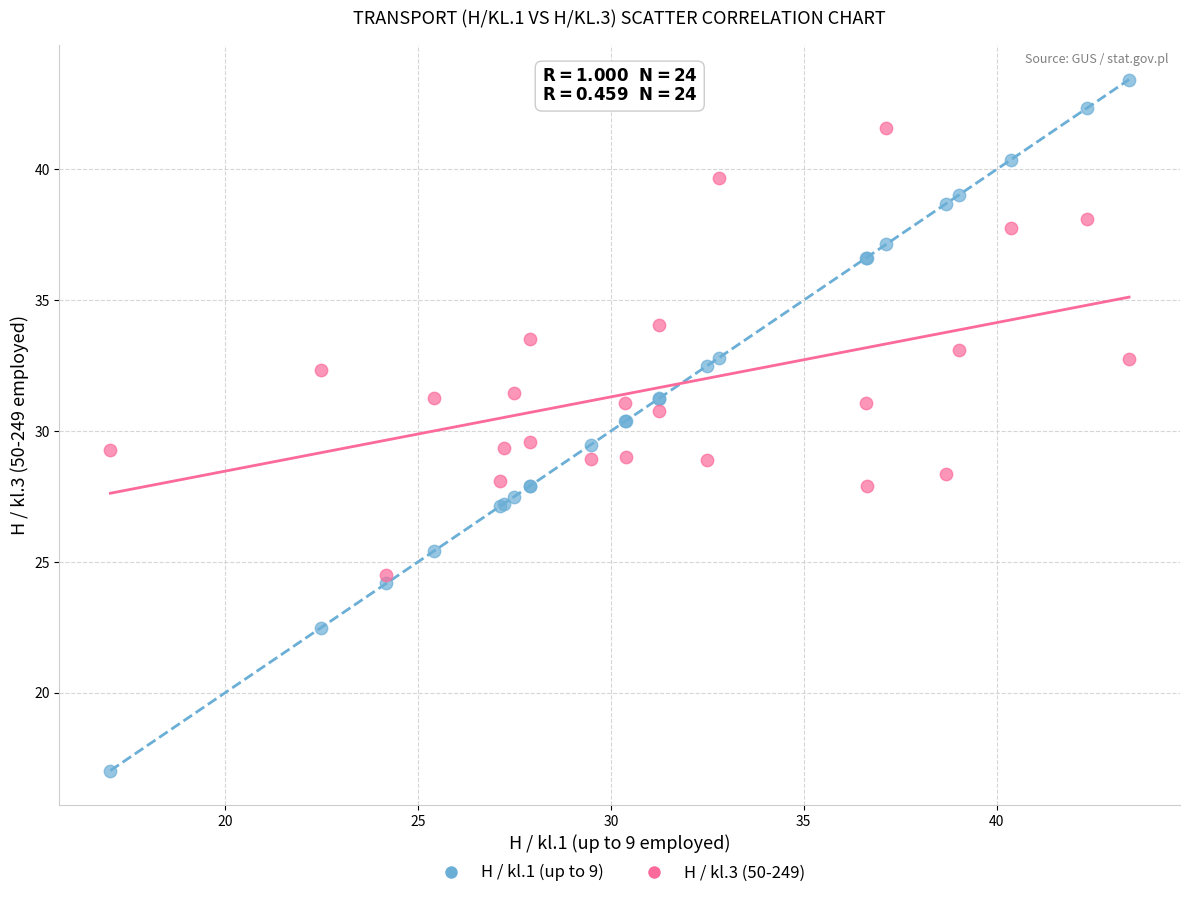

Which series has the widest spread of Y values?

H / kl.1 (up to 9)